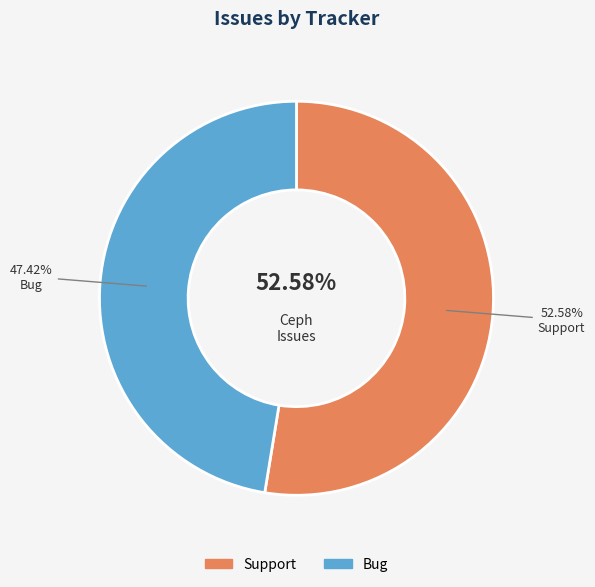

To the nearest percent, what is the difference between the Support and Bug slice percentages?

5%